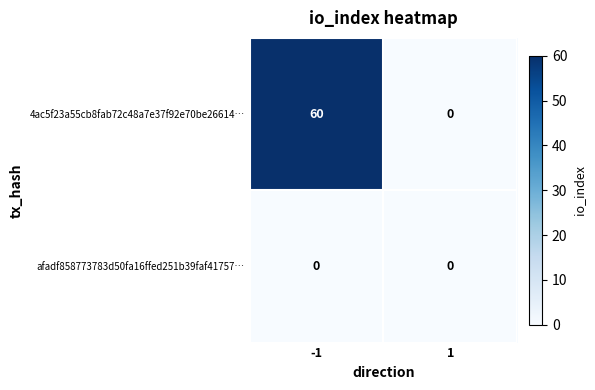

Which series has the largest range (max minus min)?

4ac5f23a55cb8fab72c48a7e37f92e70be26614…